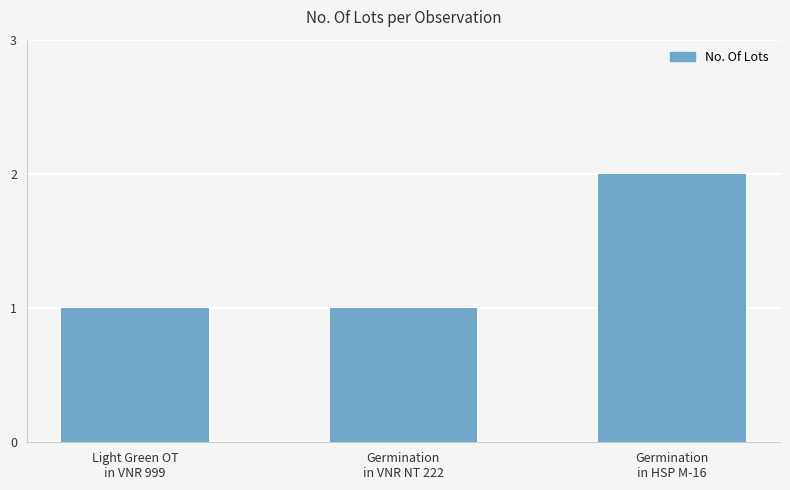

What is the value of the 3rd bar from the left?

2